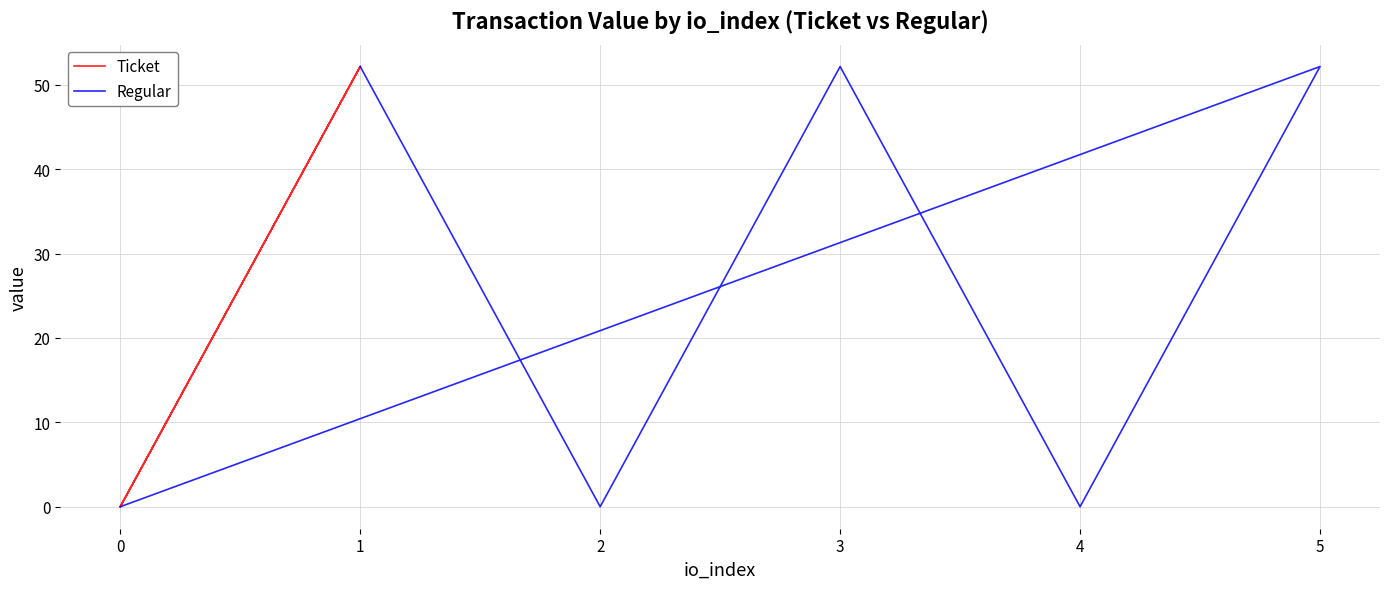

The value of Ticket at 1 is 52.2. True or false?

True